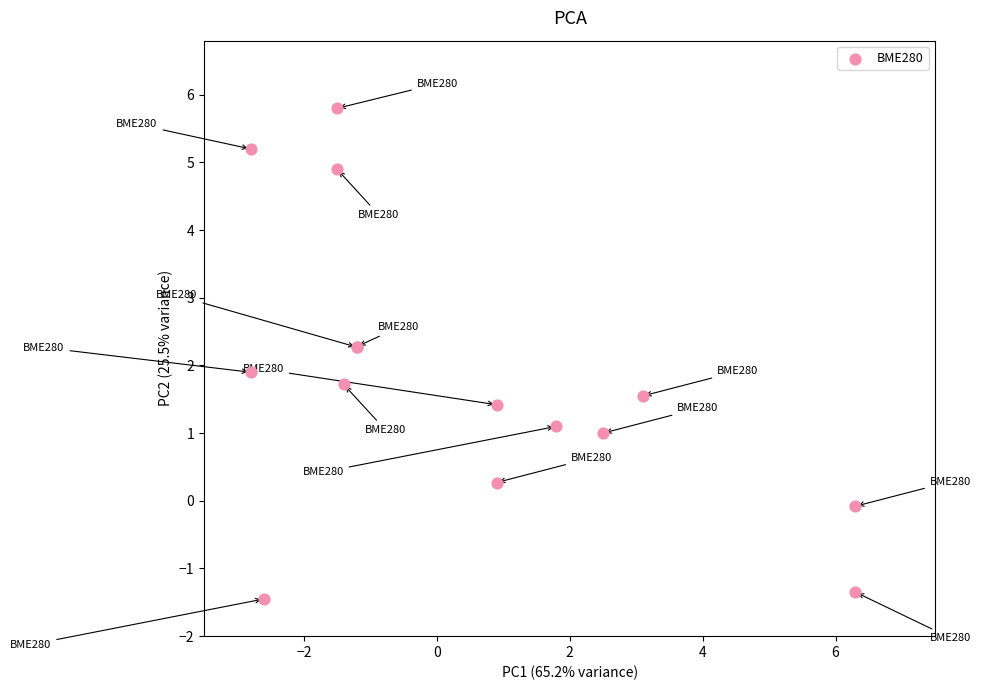

What Y value in the scatter plot is closest to 2?

1.9